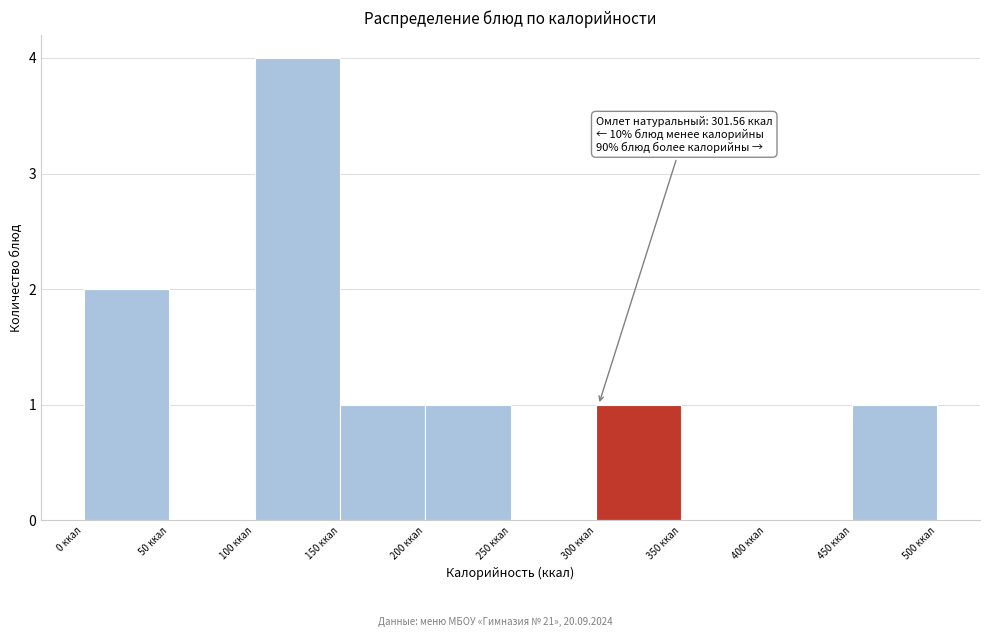

Over which range of the x-axis is the bar tallest?

100 to 150